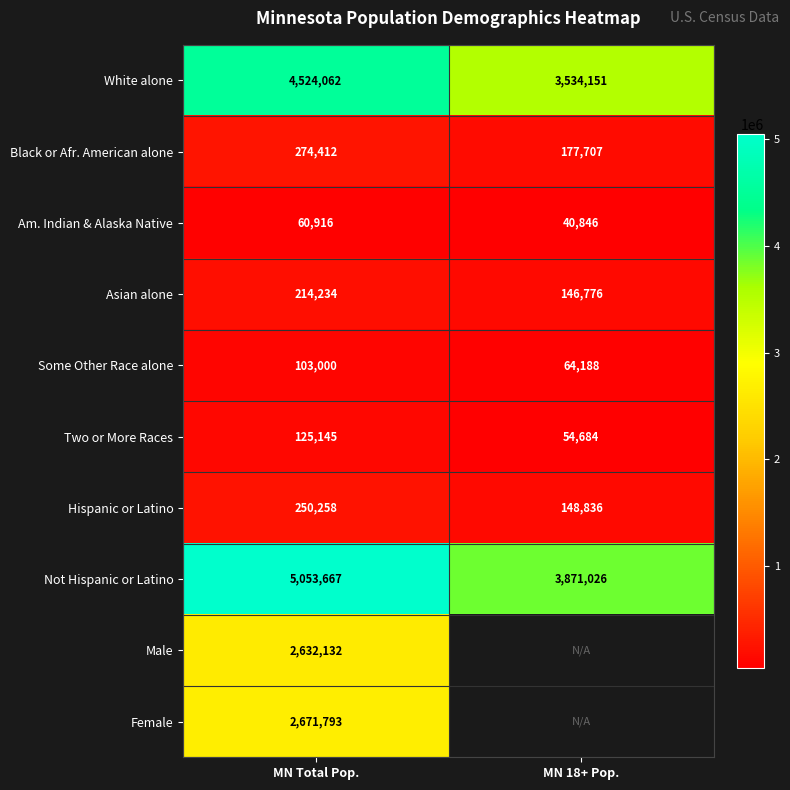

The Some Other Race alone series shows 172275.3 at MN Total Pop.. True or false?

False